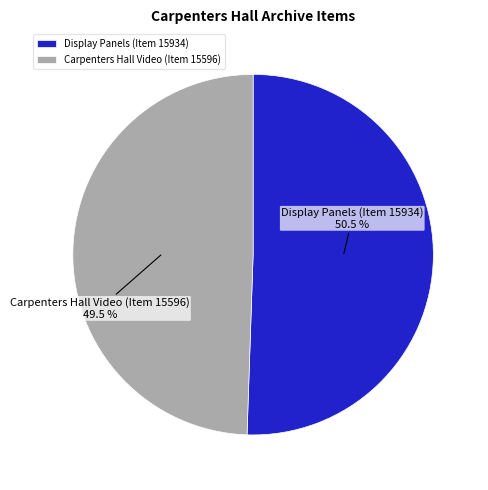

Does any single category account for the majority?

Yes